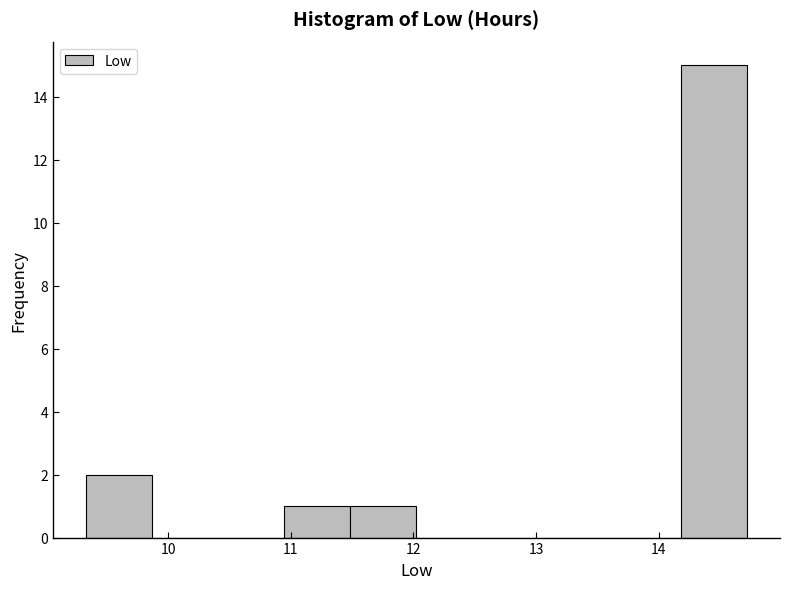

Reading left to right, list every bar in this chart as the range it spans on the x-axis followed by its height. Neither the bar edges nor the heights are printed on the chart, so give them approximately, as read against the axes.

9.3 to 9.9: 2
9.9 to 10.4: 0
10.4 to 10.9: 0
10.9 to 11.5: 1
11.5 to 12.0: 1
12.0 to 12.6: 0
12.6 to 13.1: 0
13.1 to 13.6: 0
13.6 to 14.2: 0
14.2 to 14.7: 15